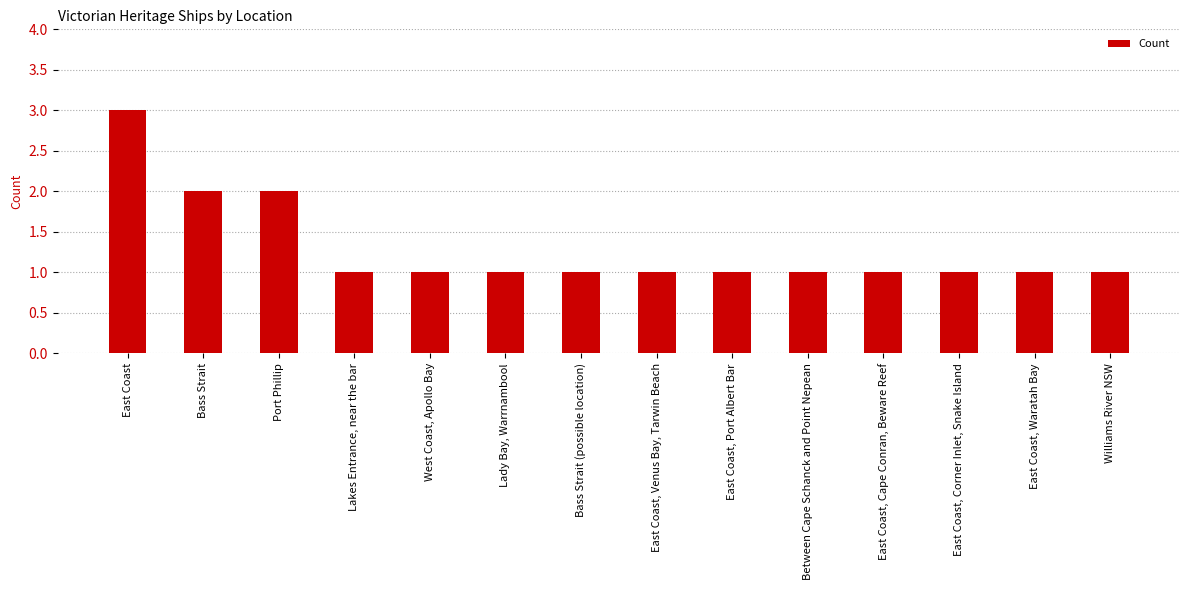

How many values are between 1 and 2?

13